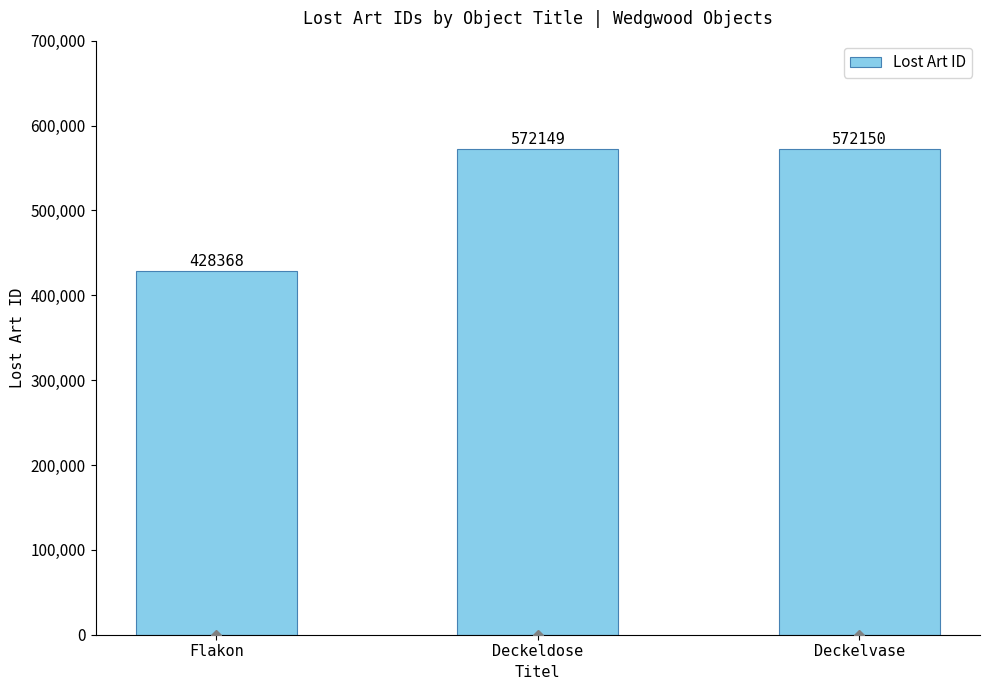

What is the label of the 1st bar from the left?

Flakon